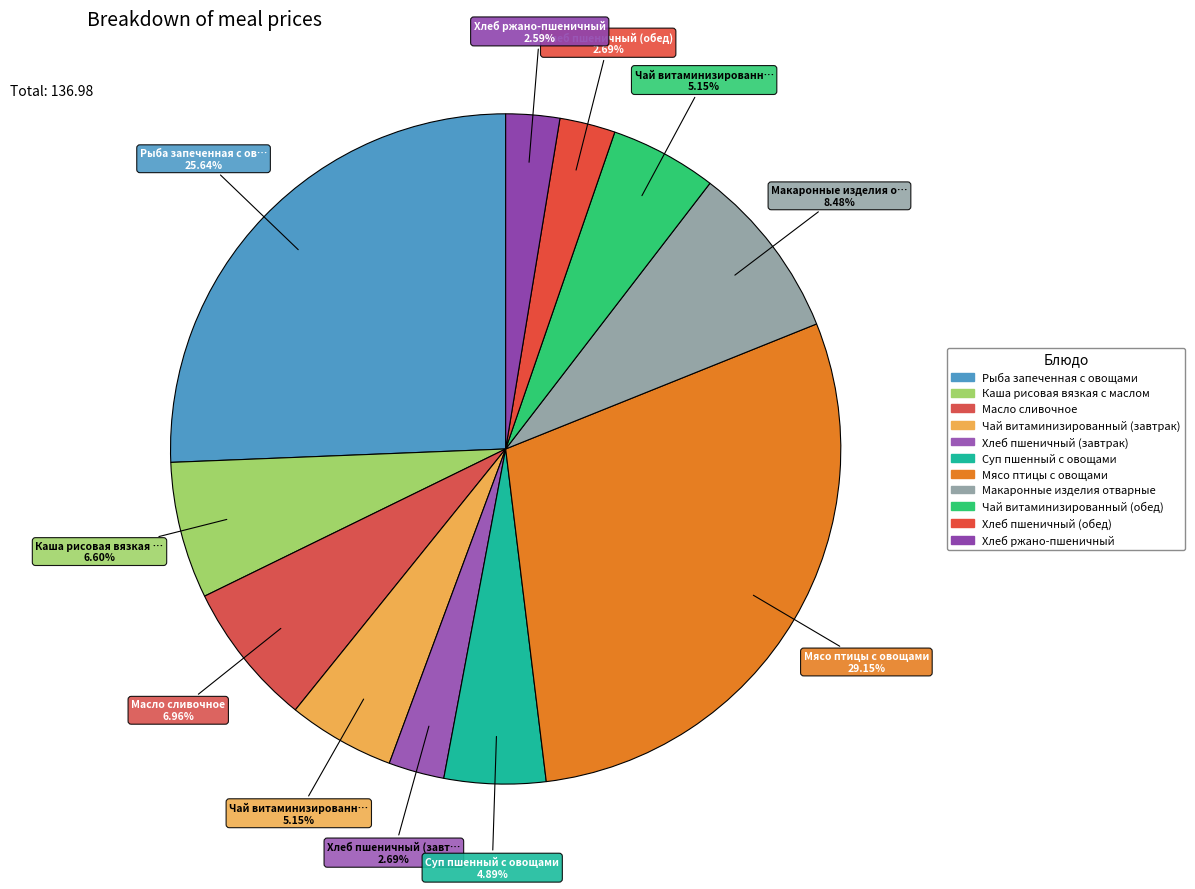

To the nearest percent, what is the difference between the Суп пшенный с овощами and Макаронные изделия отварные slice percentages?

4%